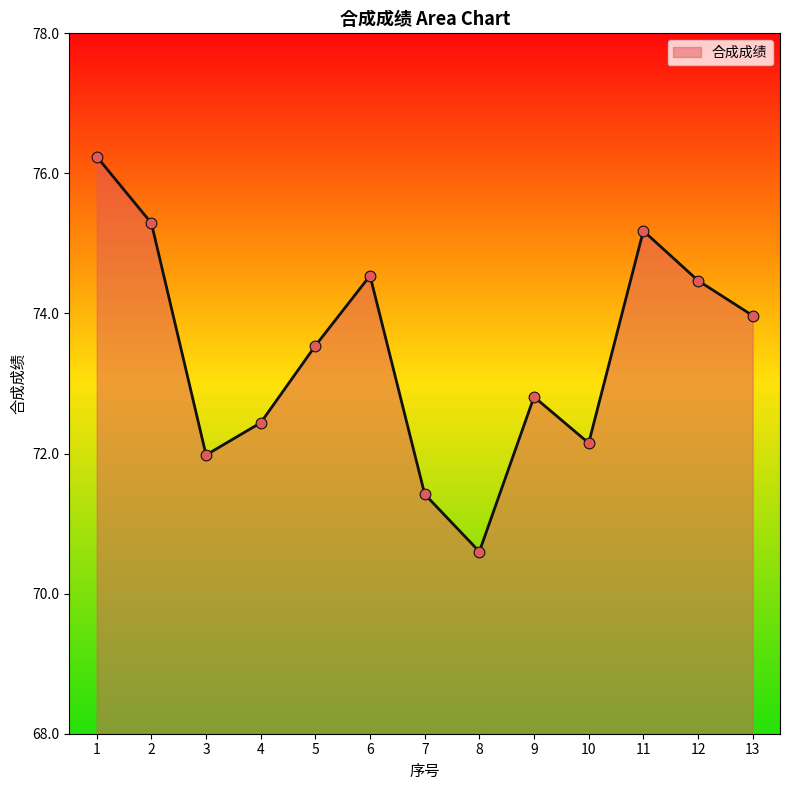

What is the ratio of the value at 8 to the value at 6?

0.9